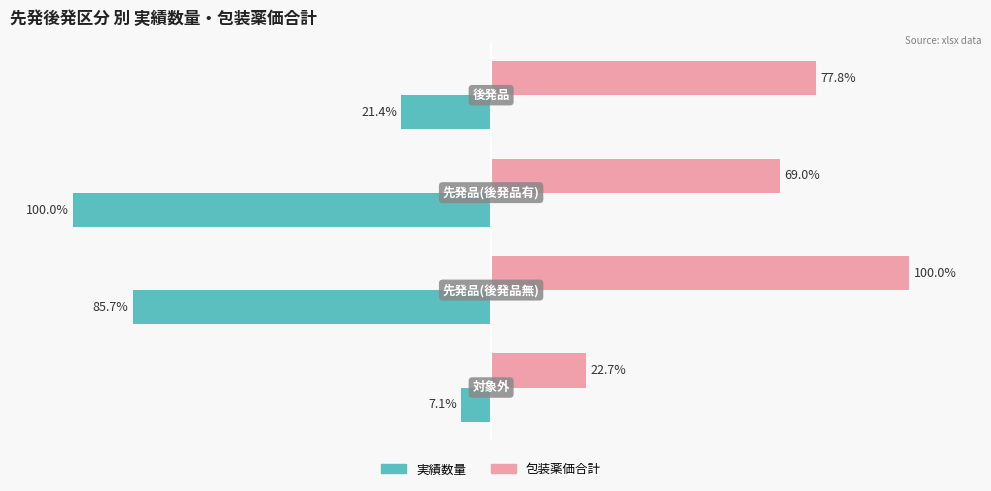

Which series has the largest range (max minus min)?

実績数量